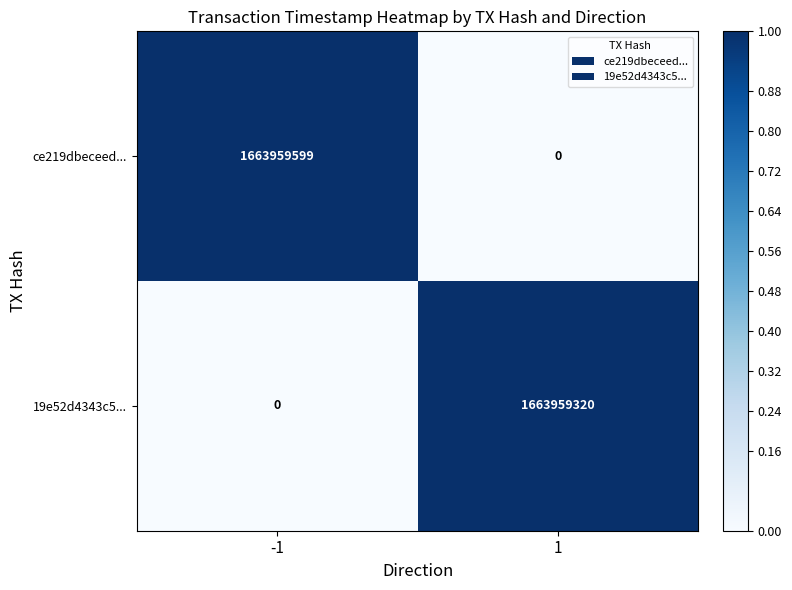

How many distinct data groups are displayed?

2